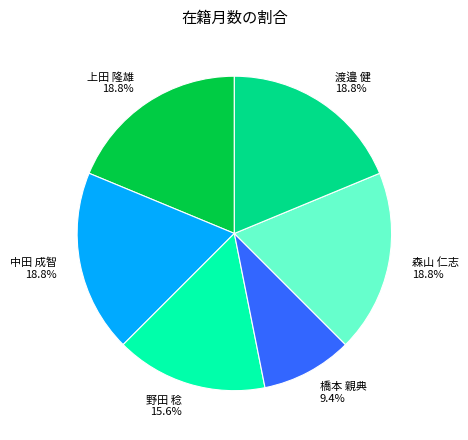

Is it true that 上田 隆雄 is 19% of the pie?

True